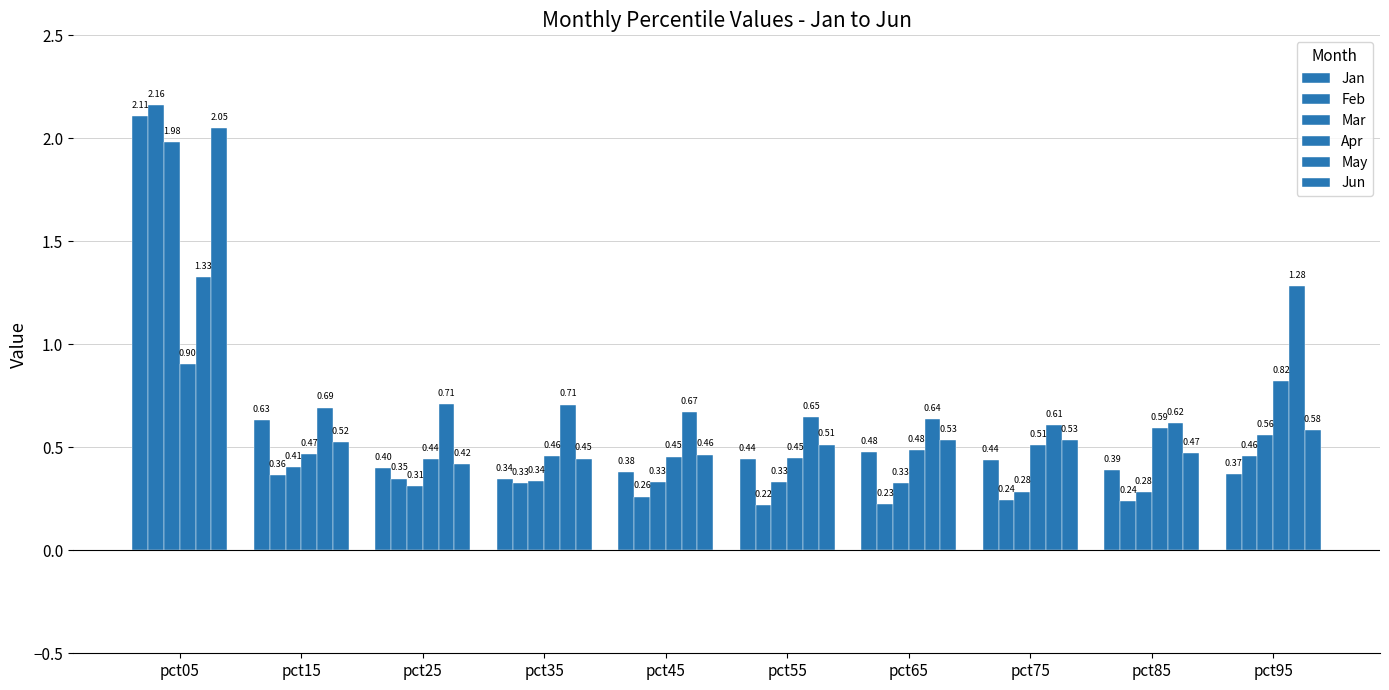

How many bars are there in total?

60